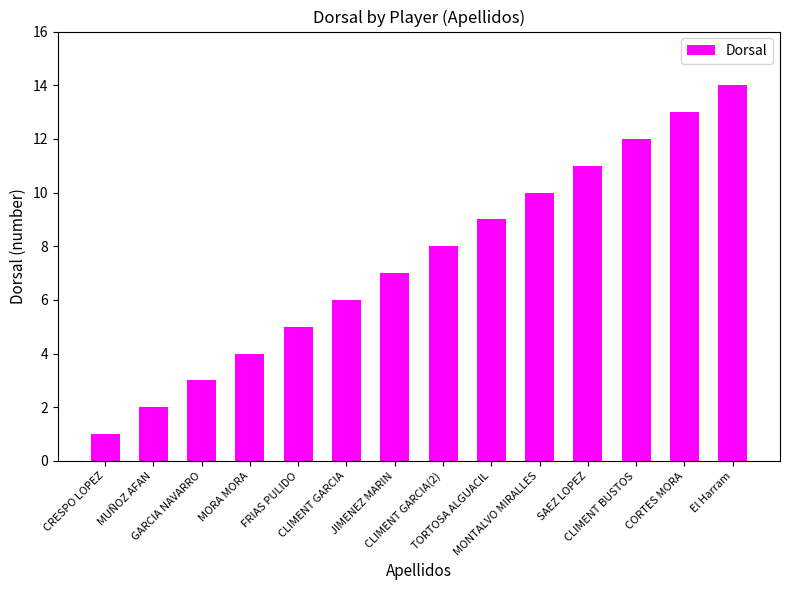

True or false: the data shows 1 at CRESPO LOPEZ.

True